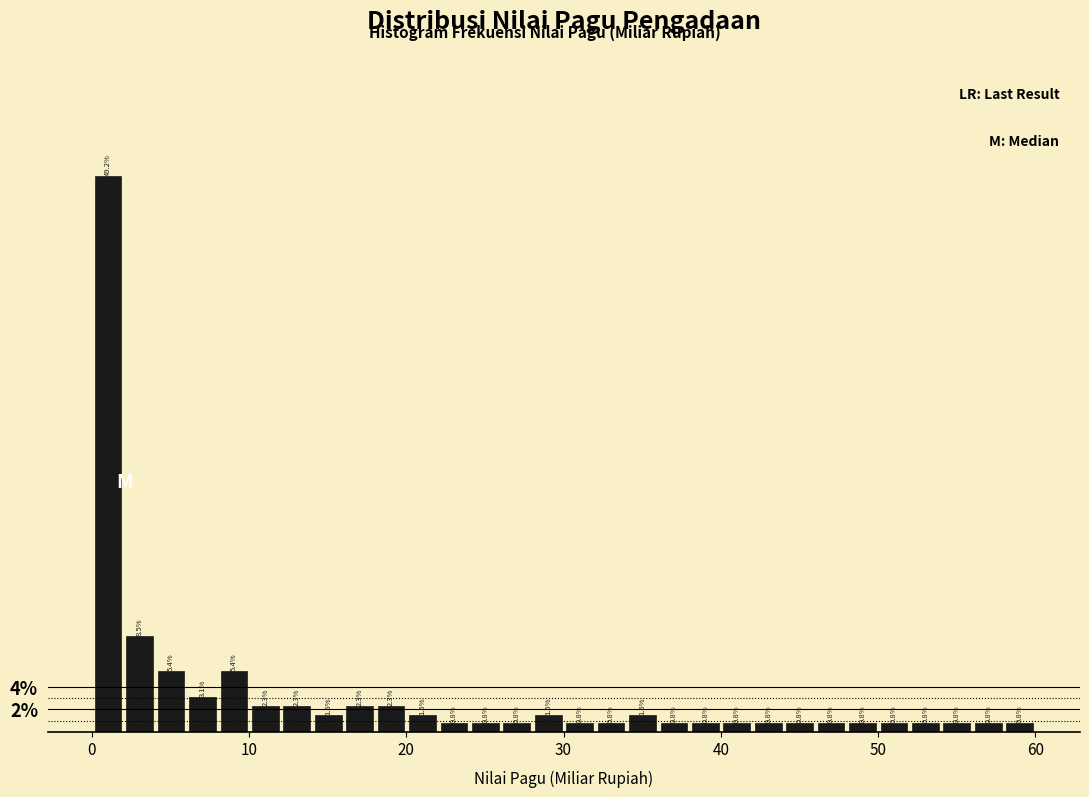

Read against the x-axis, roughly where is the centre of the tallest bar?

1